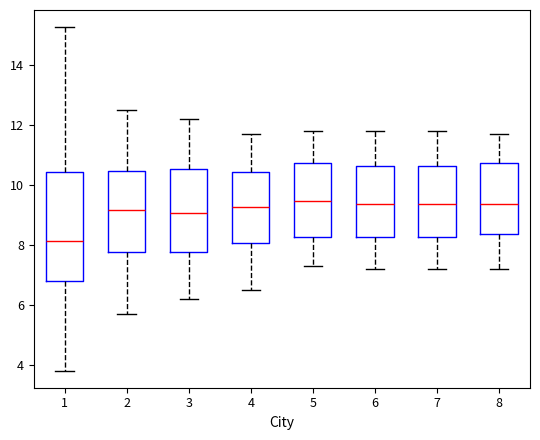

Reading left to right, transcribe this box plot: for each box, give where its median line is, the range the box spans, and where its two whiskers end, as read against the y-axis. The values are not printed on the chart, so give them approximately, as read against the axis.

1: median 8.2, box 6.8 to 10.4, whiskers 3.8 to 15.2
2: median 9.2, box 7.8 to 10.4, whiskers 5.8 to 12.6
3: median 9.0, box 7.8 to 10.6, whiskers 6.2 to 12.2
4: median 9.2, box 8.0 to 10.4, whiskers 6.6 to 11.8
5: median 9.4, box 8.2 to 10.8, whiskers 7.4 to 11.8
6: median 9.4, box 8.2 to 10.6, whiskers 7.2 to 11.8
7: median 9.4, box 8.2 to 10.6, whiskers 7.2 to 11.8
8: median 9.4, box 8.4 to 10.8, whiskers 7.2 to 11.8